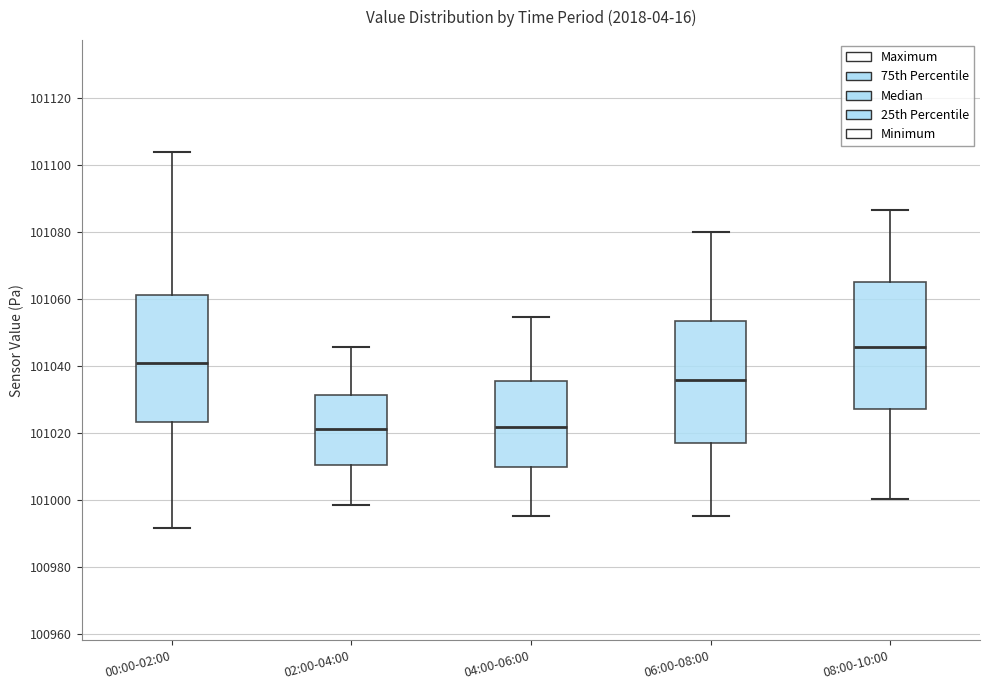

Reading left to right, read every box against the y-axis: the position of its median line, the range the box covers, and the ends of its whiskers. The values are not printed on the chart, so give them approximately, as read against the axis.

00:00-02:00: median 101040, box 101024 to 101062, whiskers 100992 to 101104
02:00-04:00: median 101022, box 101010 to 101032, whiskers 100998 to 101046
04:00-06:00: median 101022, box 101010 to 101036, whiskers 100996 to 101054
06:00-08:00: median 101036, box 101016 to 101054, whiskers 100996 to 101080
08:00-10:00: median 101046, box 101028 to 101066, whiskers 101000 to 101086